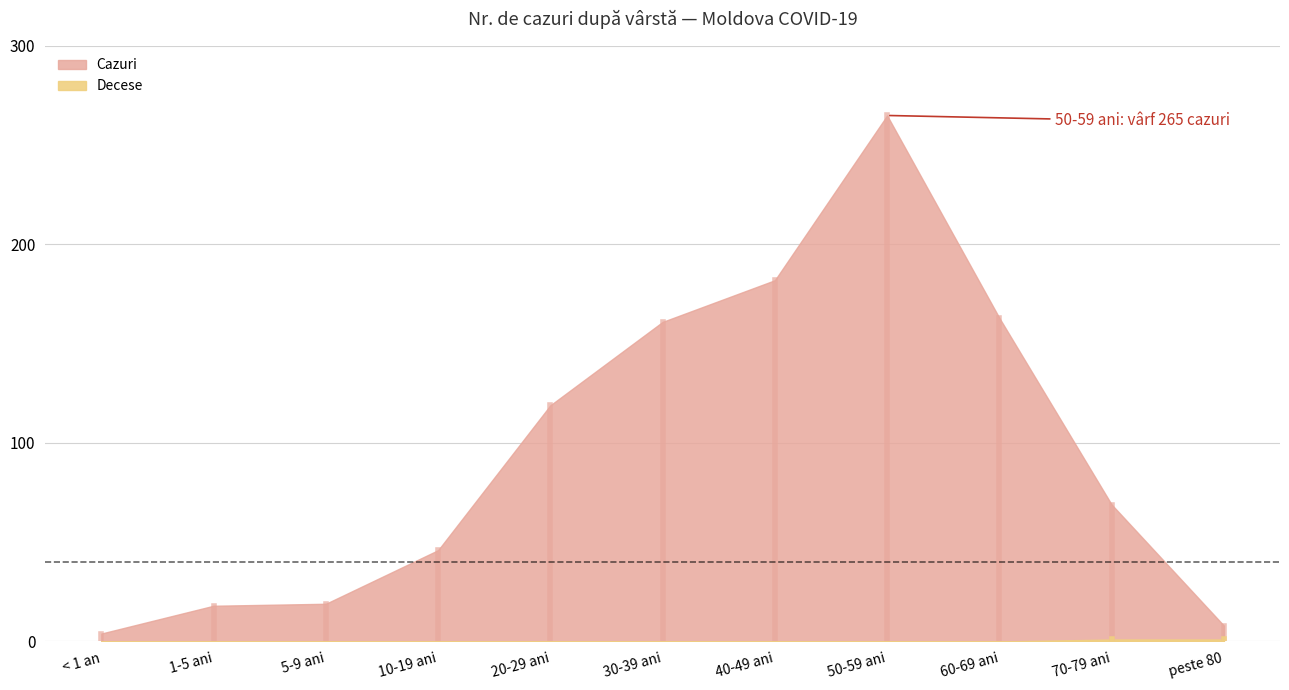

How many distinct data groups are displayed?

2